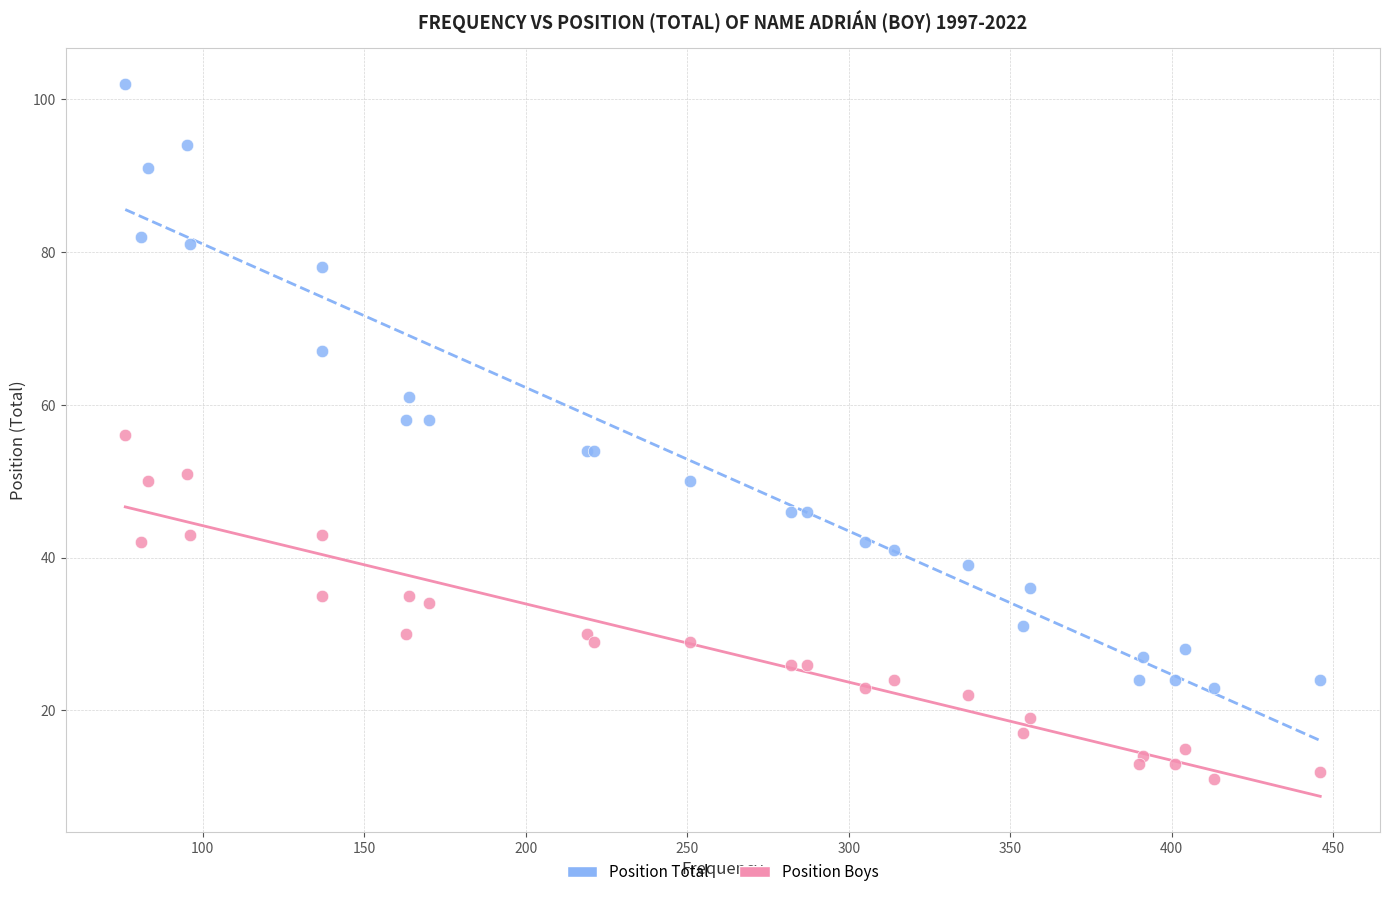

Which series reaches the maximum Y coordinate?

Position Total